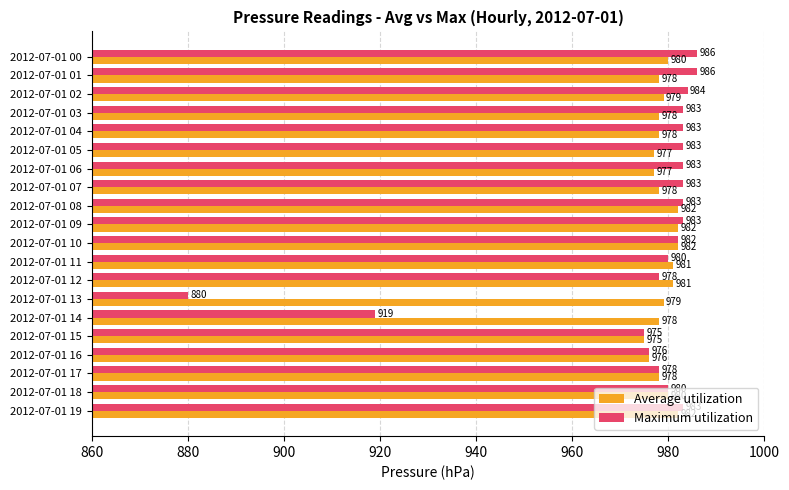

What is the minimum value for Average utilization?

975